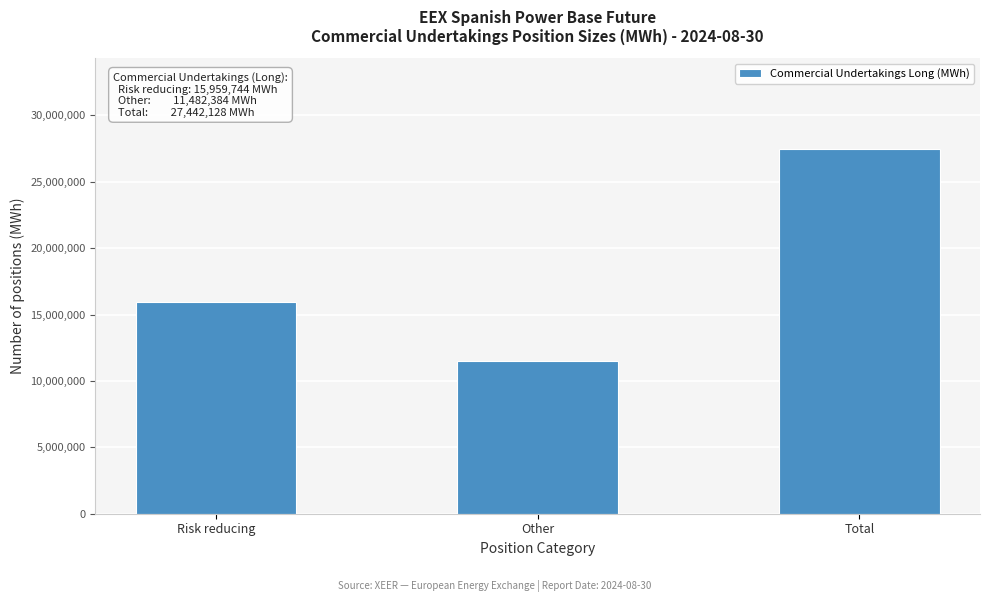

Reading left to right, extract all data points from this chart.

Risk reducing=15959744	Other=11482384	Total=27442128